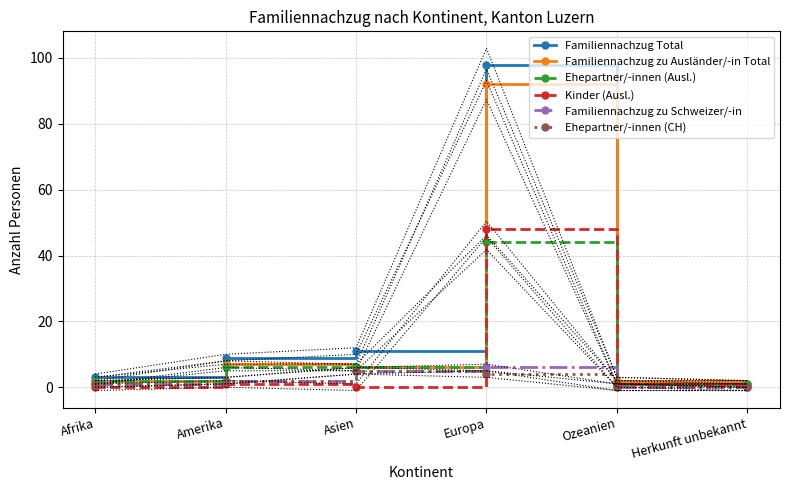

Is it true that Familiennachzug zu Ausländer/-in Total equals 2 at Afrika?

True